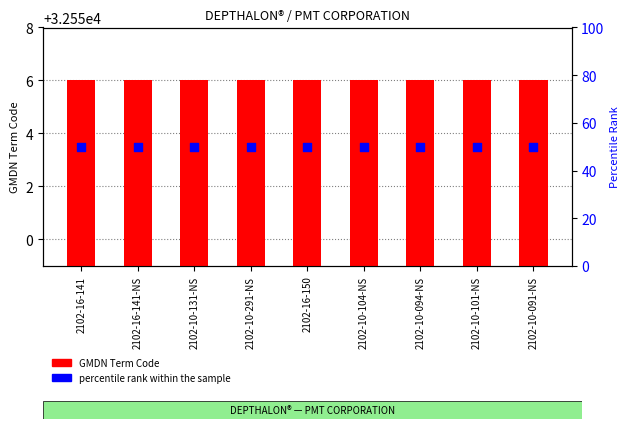

Is the value of percentile rank within the sample at 2102-16-141 greater than the value of GMDN Term Code at 2102-10-101-NS?

No